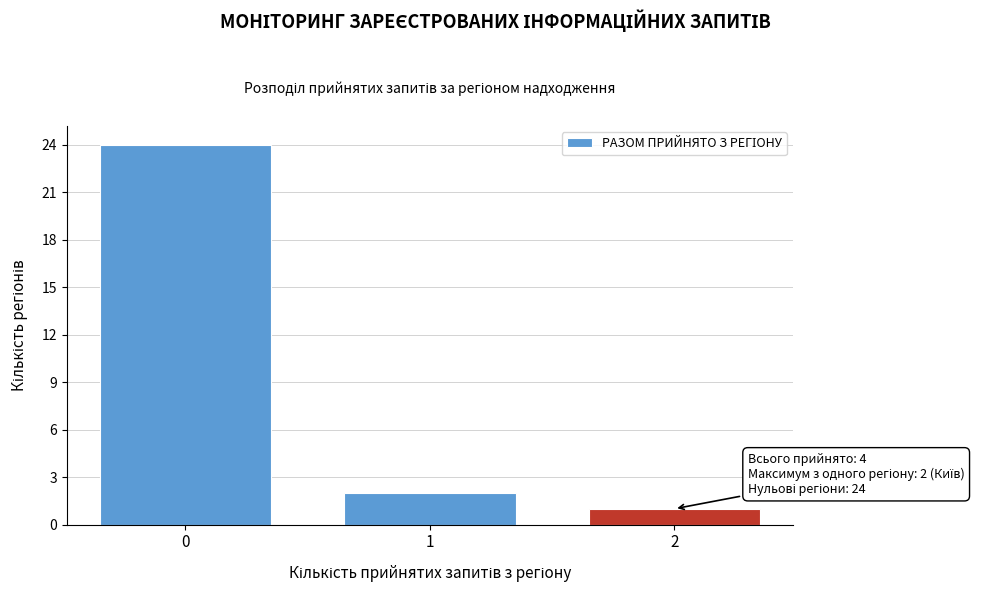

Reading left to right, what are all the values shown in this chart?

24	2	1